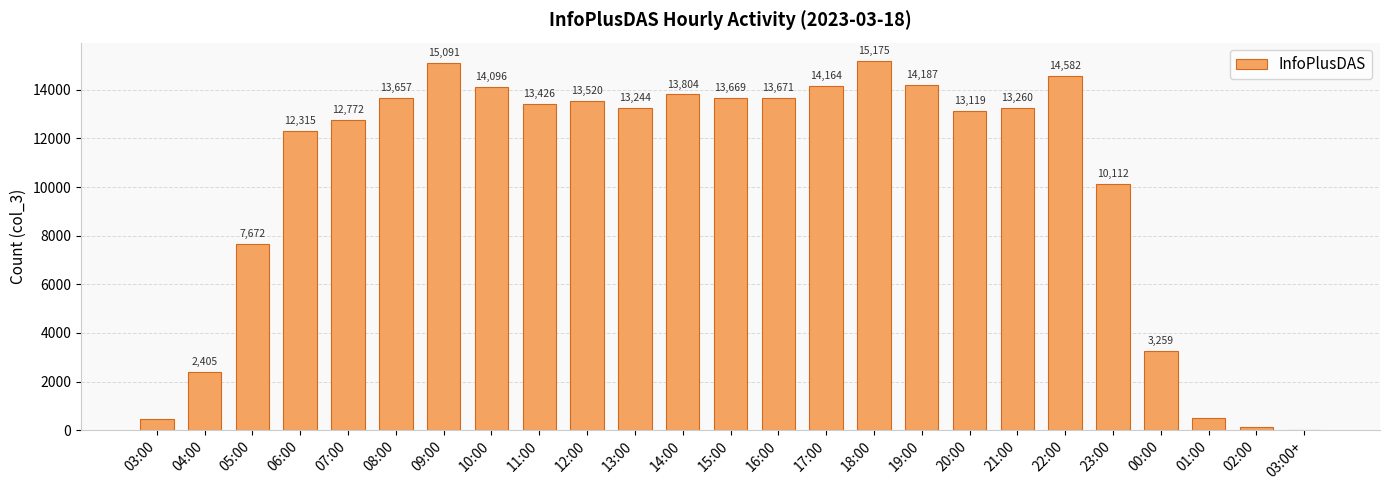

Which has a higher value, 15:00 or 21:00?

15:00